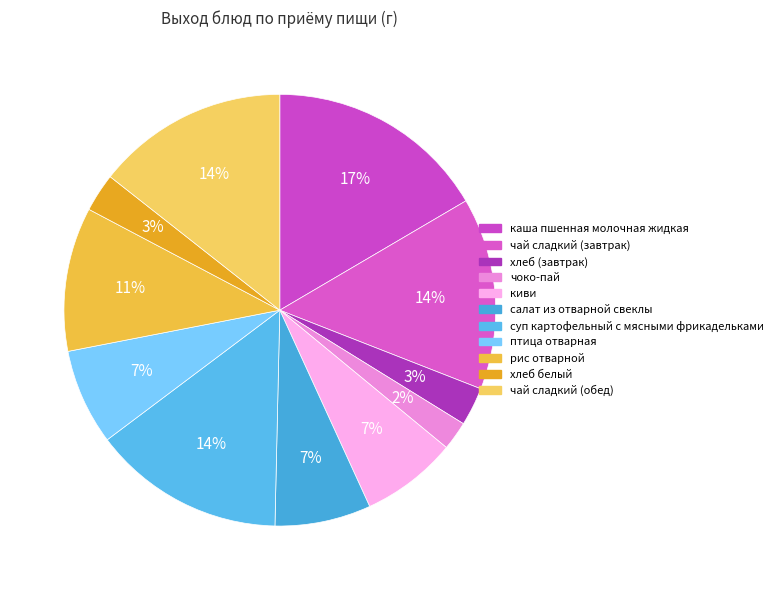

To the nearest percent, what is the combined percentage of хлеб белый and каша пшенная молочная жидкая?

19%